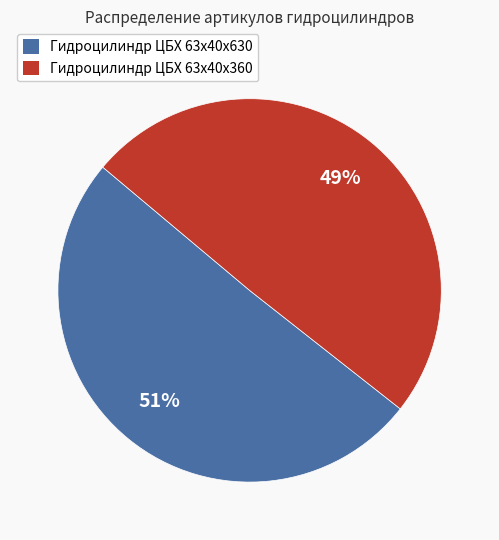

True or false: Гидроцилиндр ЦБХ 63х40х630 accounts for 43% of the total.

False